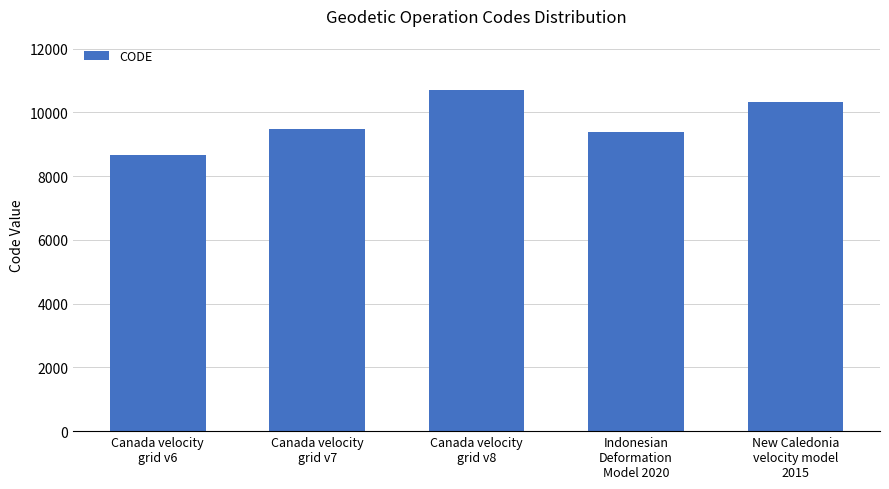

How many bars are there in total?

5